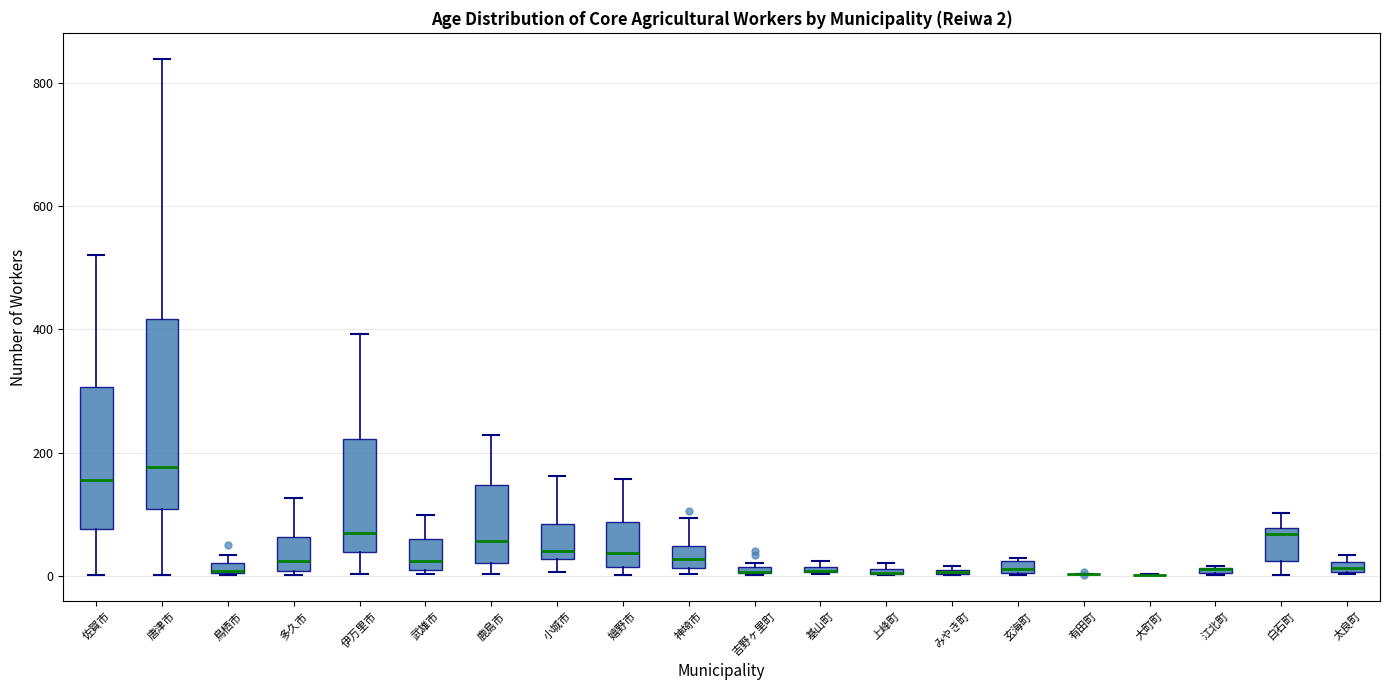

Which box is the tallest, from its lower edge to its upper edge?

唐津市